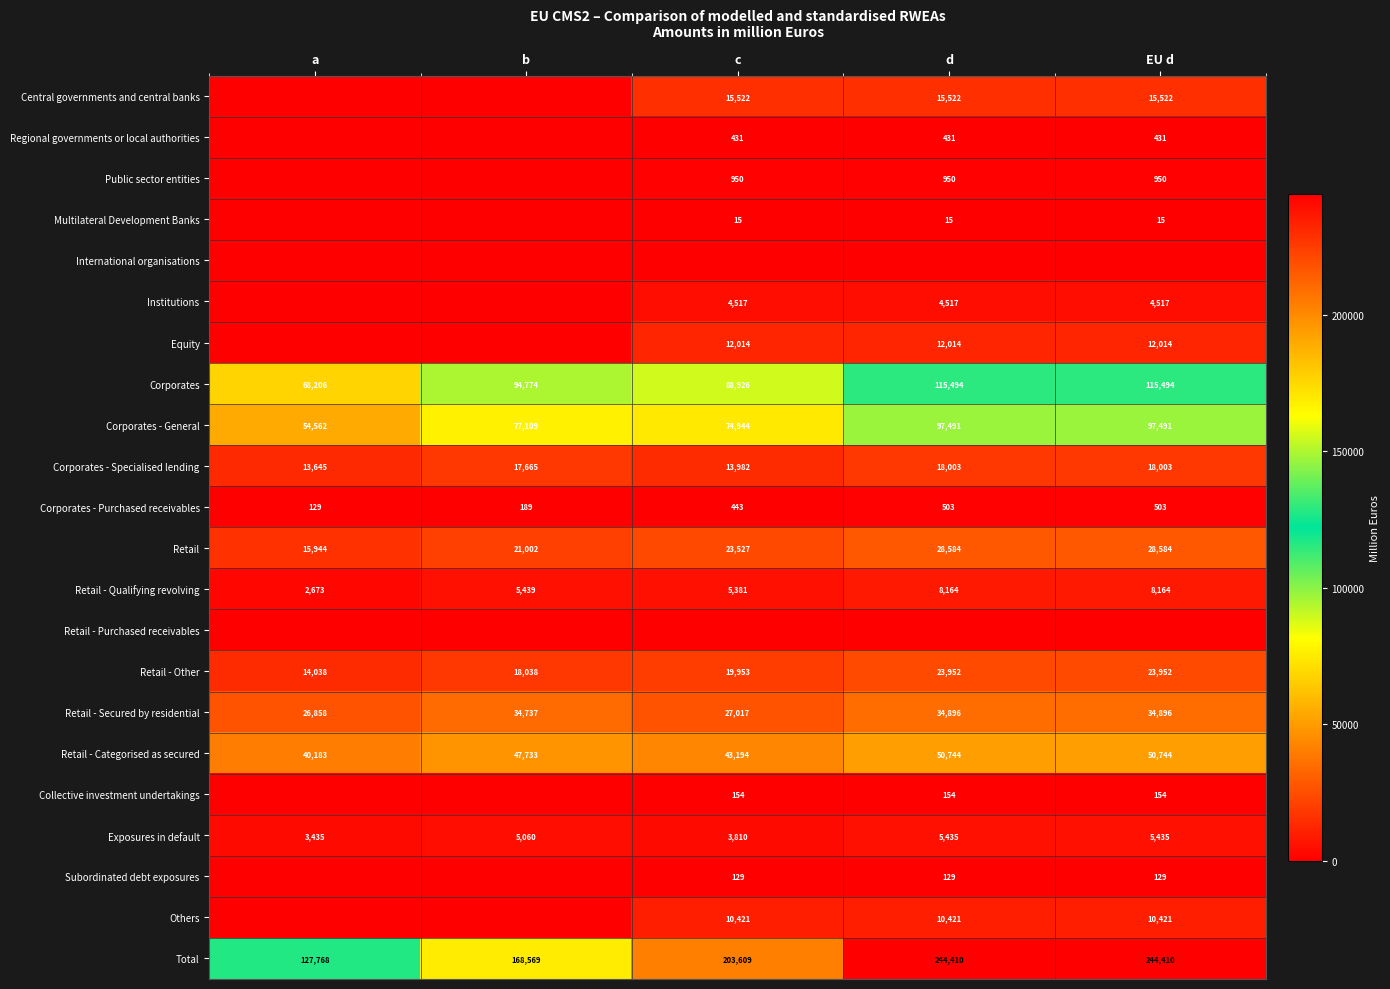

What is the sum of all Total values?

988766